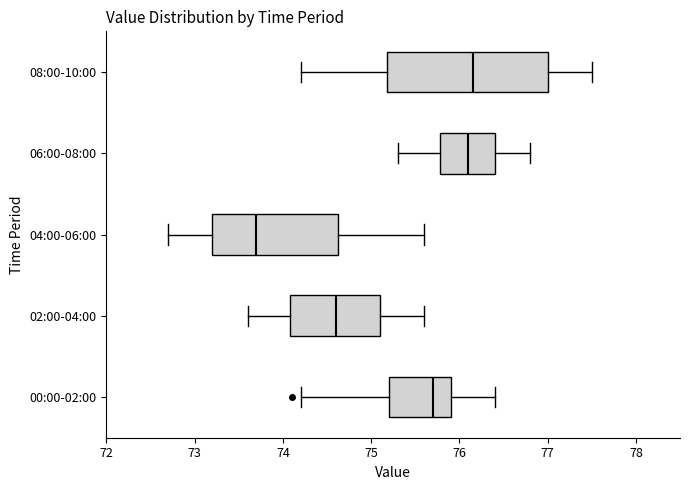

Comparing the boxes themselves (not the whiskers), which one is the widest?

08:00-10:00